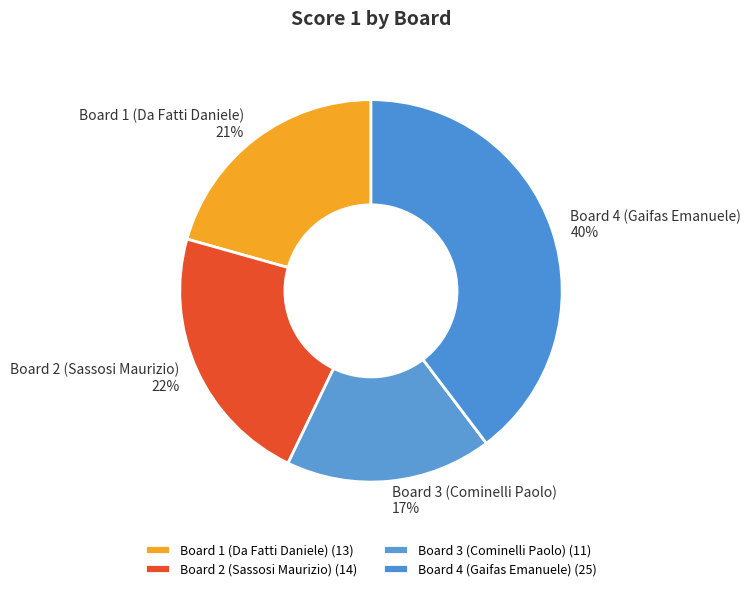

Does Board 4 (Gaifas Emanuele) represent more than half of the total?

No